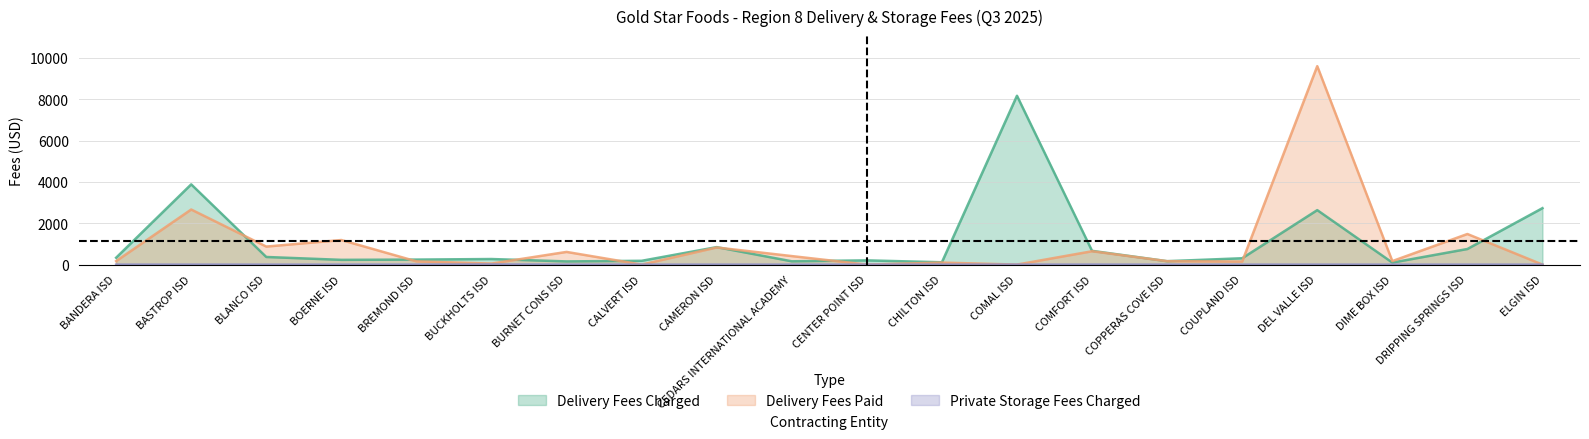

Rank the series by their maximum value, from highest to lowest.

Delivery Fees Paid, Delivery Fees Charged, Private Storage Fees Charged